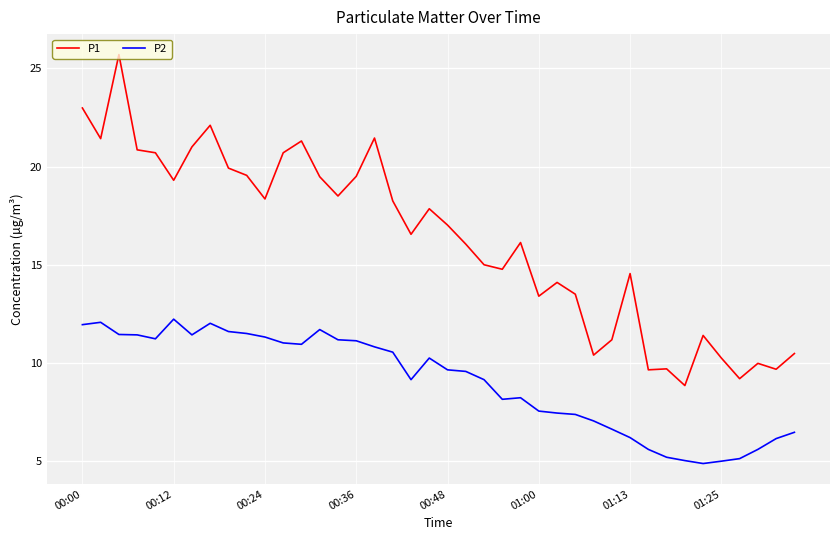

Rank the series by their average value, from highest to lowest.

P1, P2